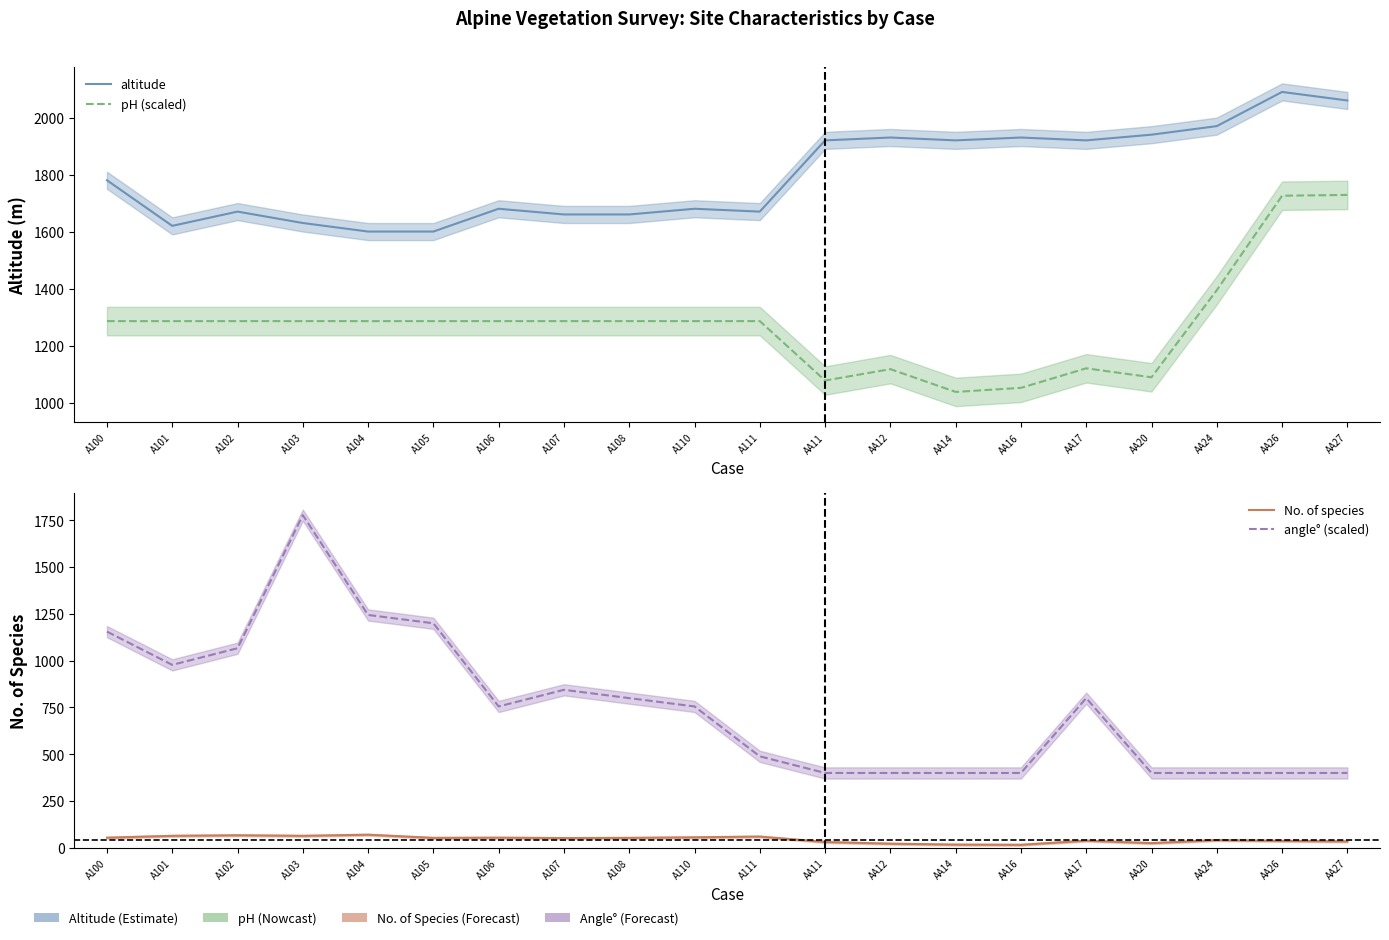

Which has a higher value, AA11 or A110?

AA11